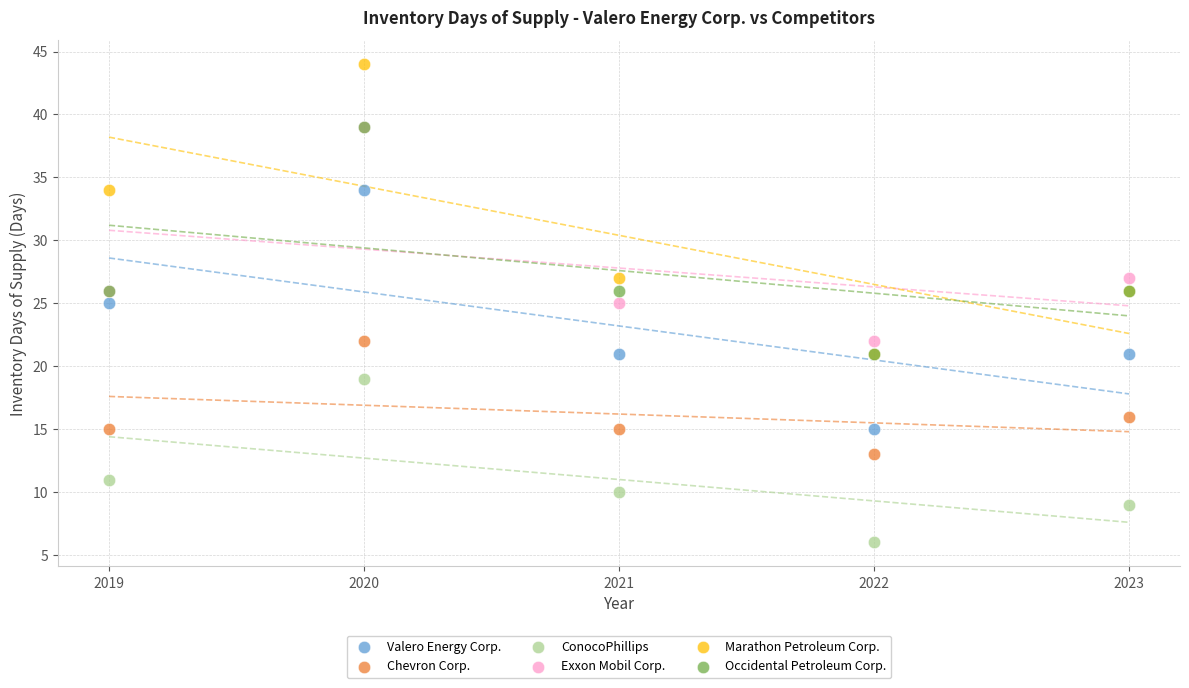

Which series has the widest spread of Y values?

Marathon Petroleum Corp.